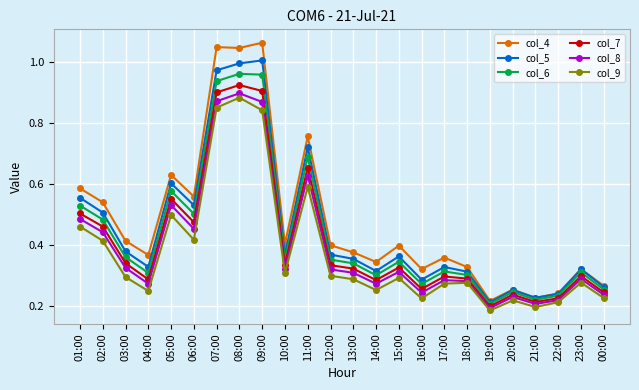

Rank the series by their average value, from highest to lowest.

col_4, col_5, col_6, col_7, col_8, col_9